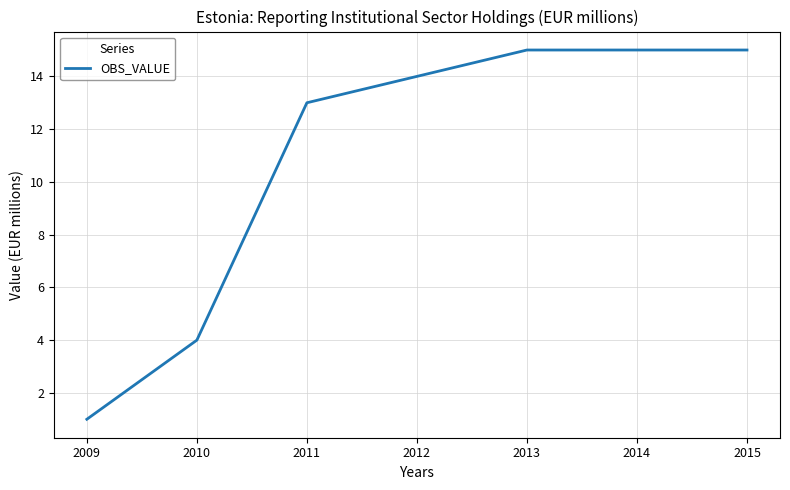

True or false: the data shows 5 at 2010.

False